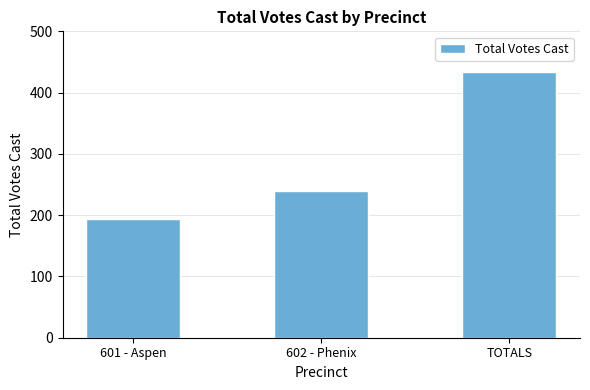

Count the values in the range 194 to 433.

3